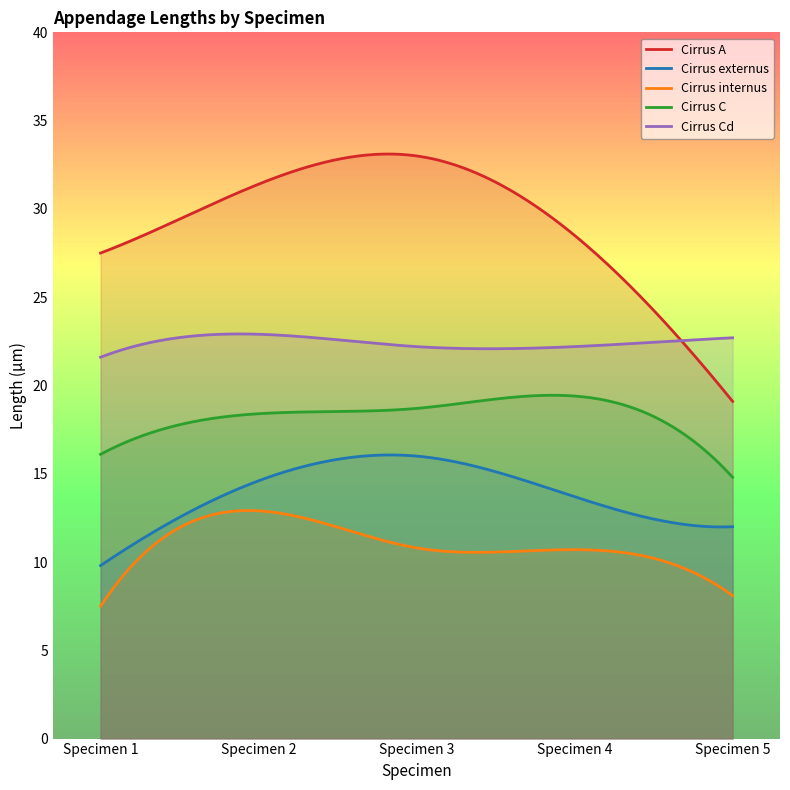

What are all the series names shown in the legend?

Cirrus A, Cirrus externus, Cirrus internus, Cirrus C, Cirrus Cd